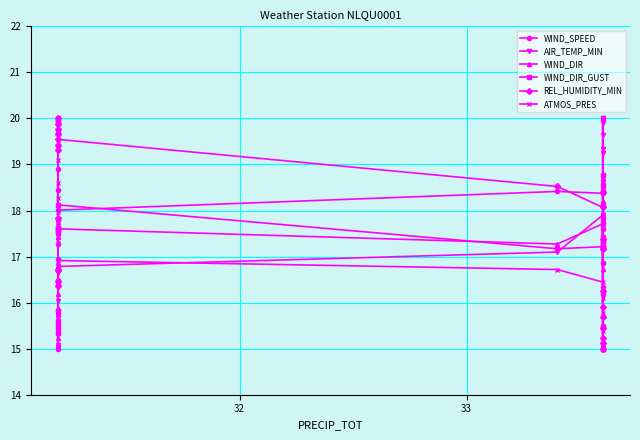

What is the lowest value of the ATMOS_PRES series?

15.0